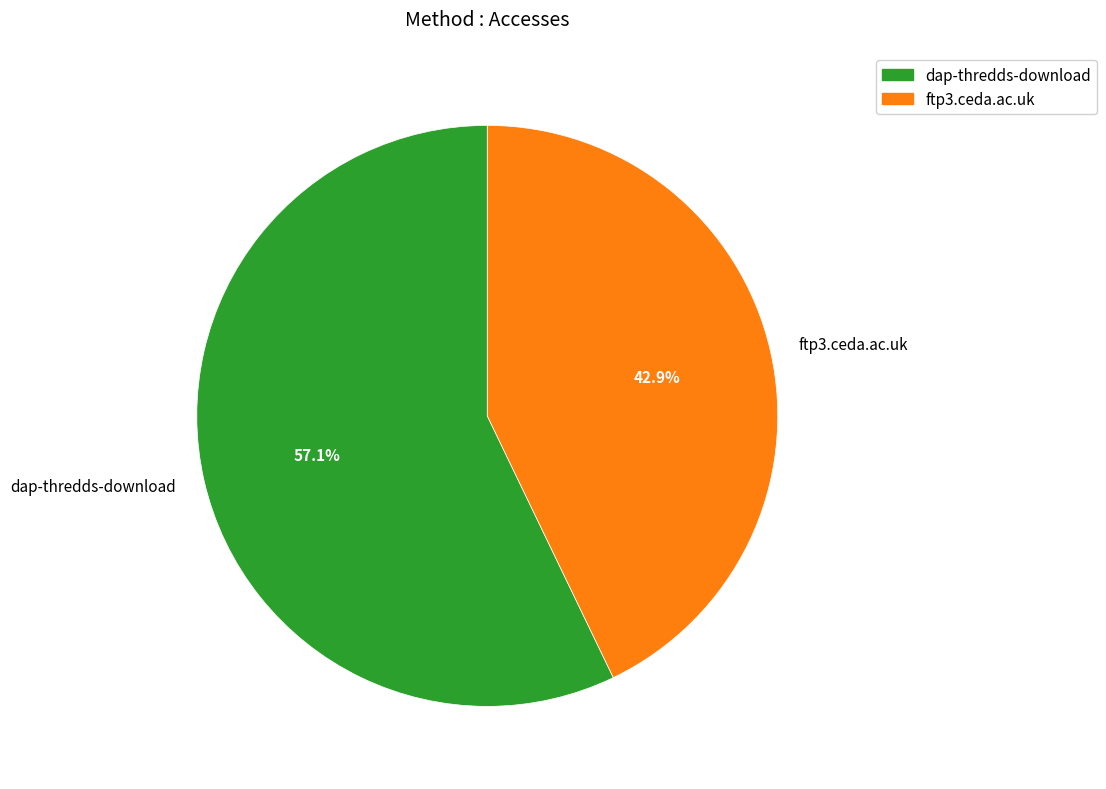

Combined, what portion of the pie is ftp3.ceda.ac.uk and dap-thredds-download?

100.0%